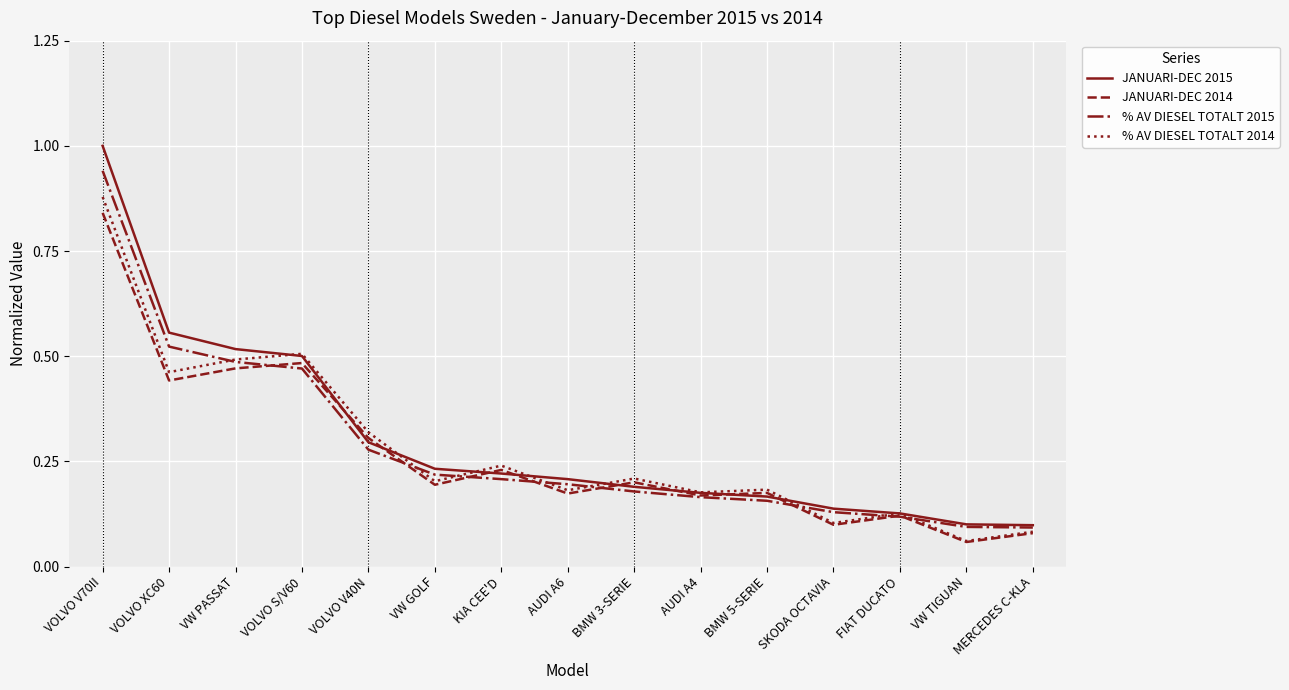

True or false: % AV DIESEL TOTALT 2014 and % AV DIESEL TOTALT 2015 cross at least once.

True